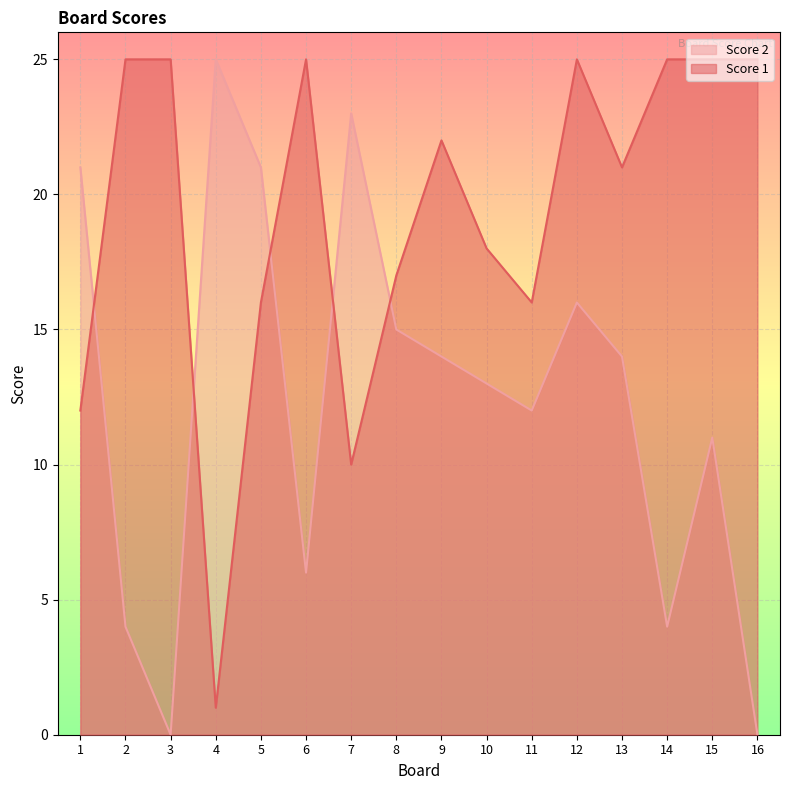

Is it true that Score 1 equals 25 at 15?

True